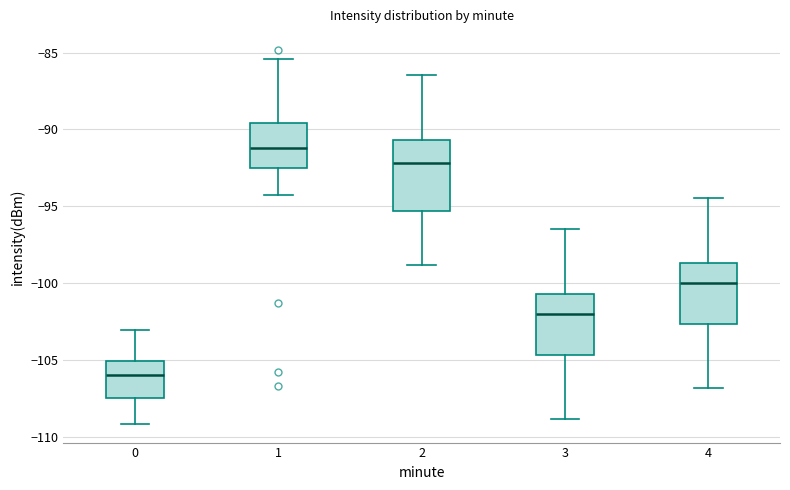

Reading left to right, transcribe this box plot: for each box, give where its median line is, the range the box spans, and where its two whiskers end, as read against the y-axis. The values are not printed on the chart, so give them approximately, as read against the axis.

0: median -106.0, box -107.5 to -105.0, whiskers -109.0 to -103.0
1: median -91.0, box -92.5 to -89.5, whiskers -94.5 to -85.5
2: median -92.0, box -95.5 to -90.5, whiskers -99.0 to -86.5
3: median -102.0, box -104.5 to -100.5, whiskers -109.0 to -96.5
4: median -100.0, box -102.5 to -98.5, whiskers -107.0 to -94.5